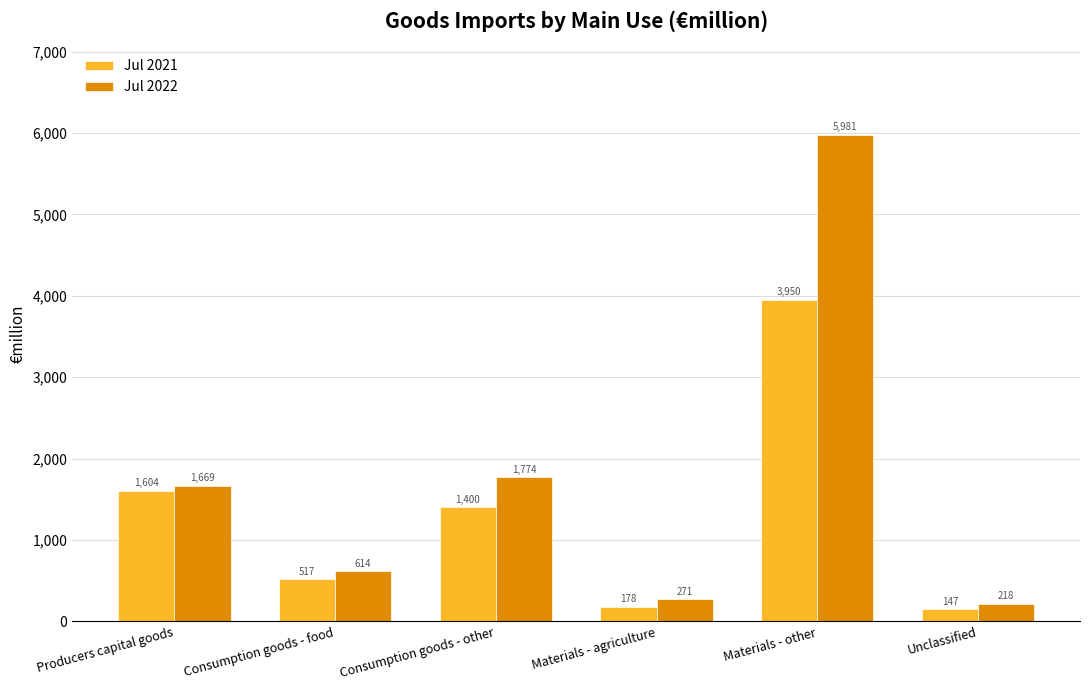

What is the label of the 1st bar from the left?

Producers capital goods